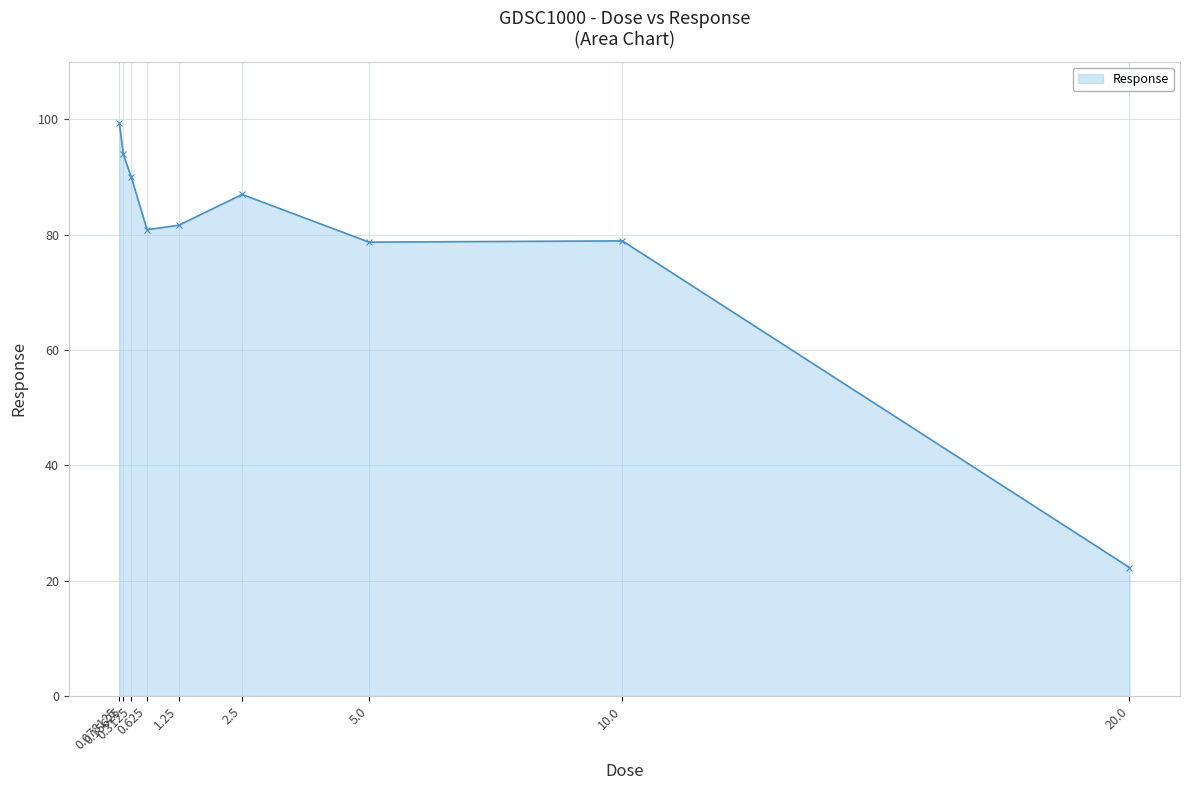

What is the sum of all values?

712.7